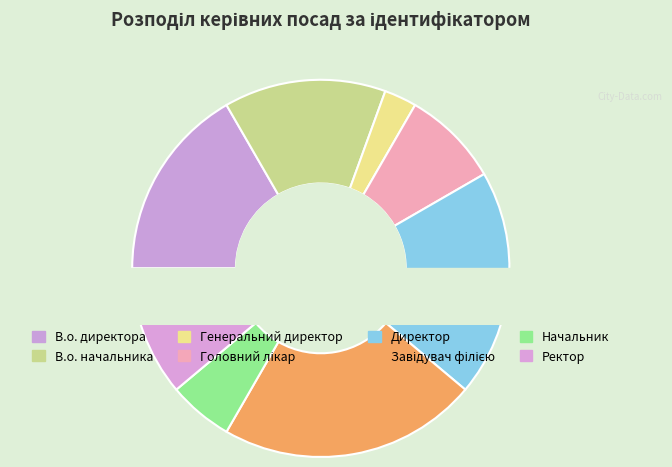

Does В.о. начальника account for over 50% of the chart?

No